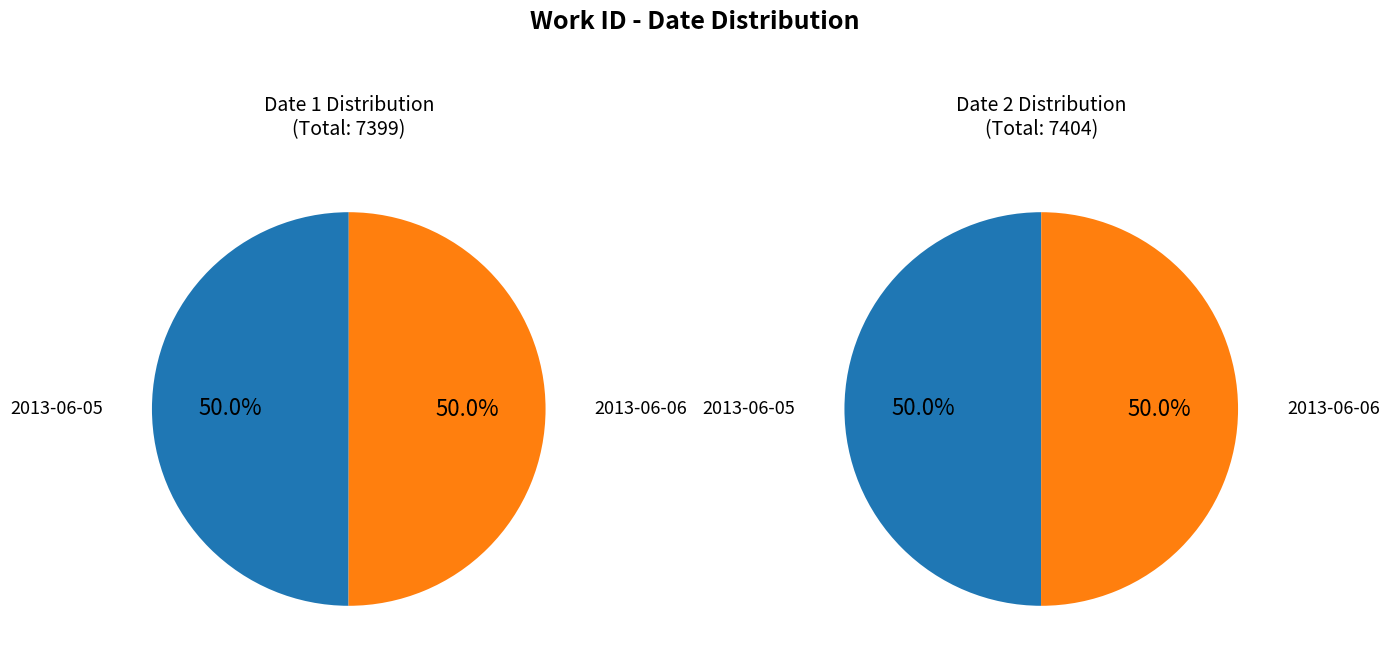

What portion of the pie excludes 2013-06-05?

50.0%